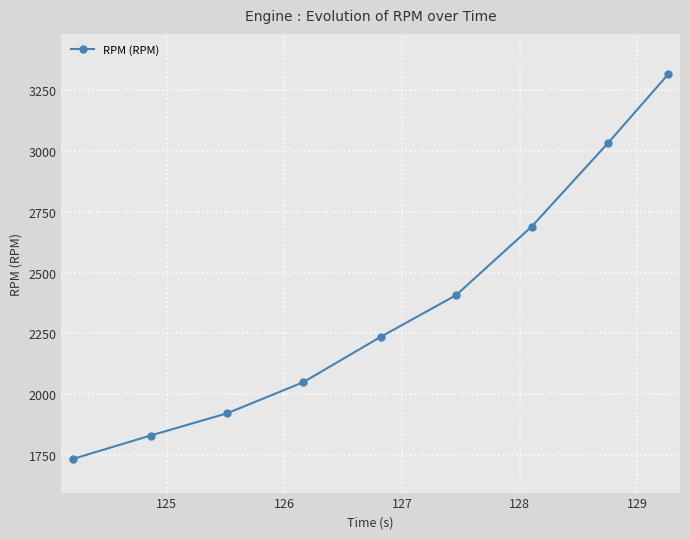

What is the smallest value displayed?

1734